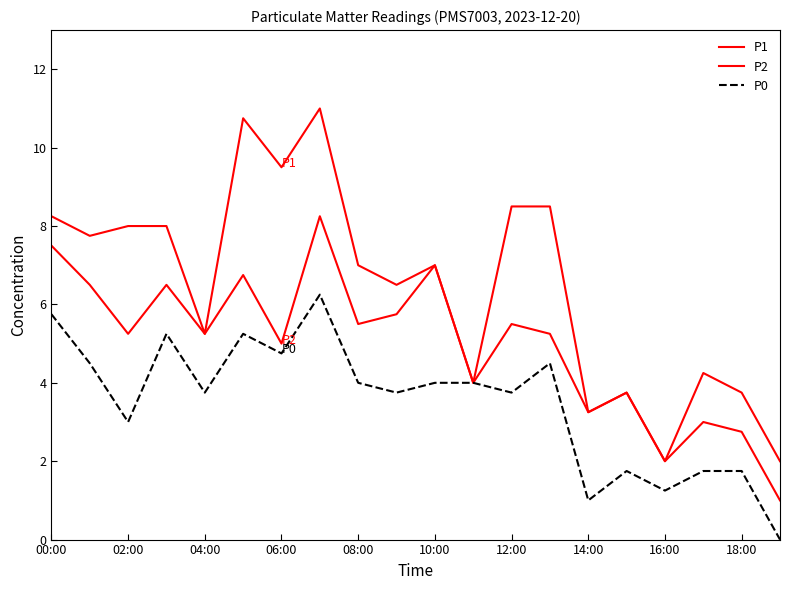

Does the chart have visible grid lines?

No